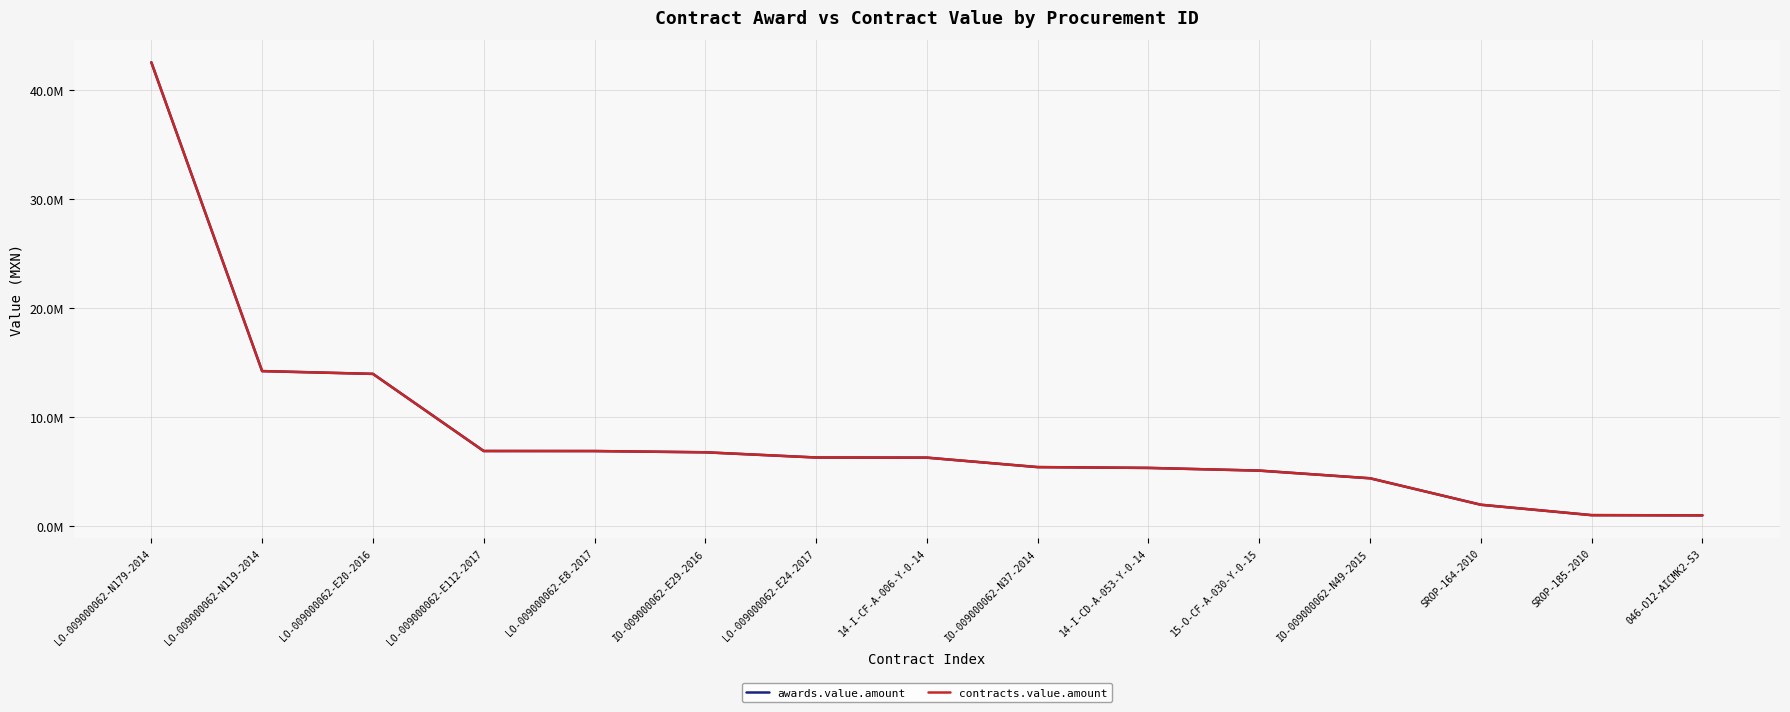

What position from the left is 14-I-CF-A-006-Y-0-14?

8